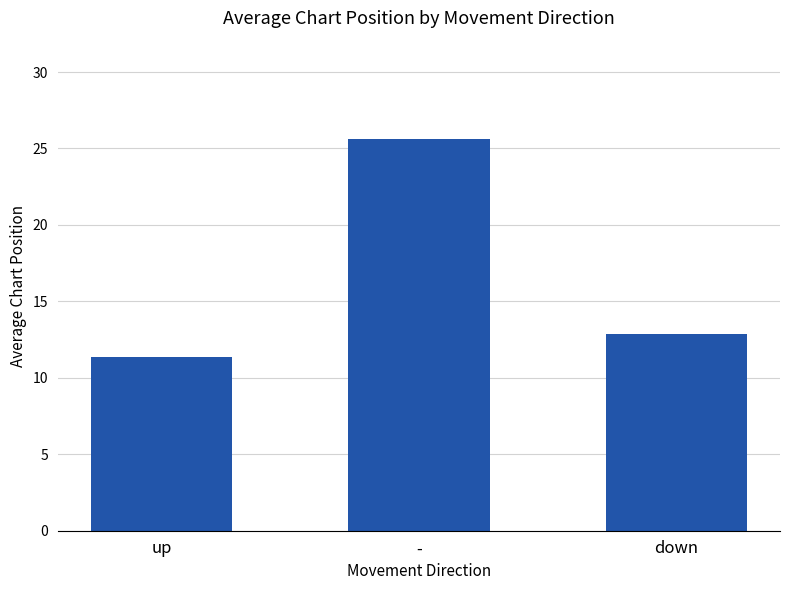

Where does the data first go above 12?

-